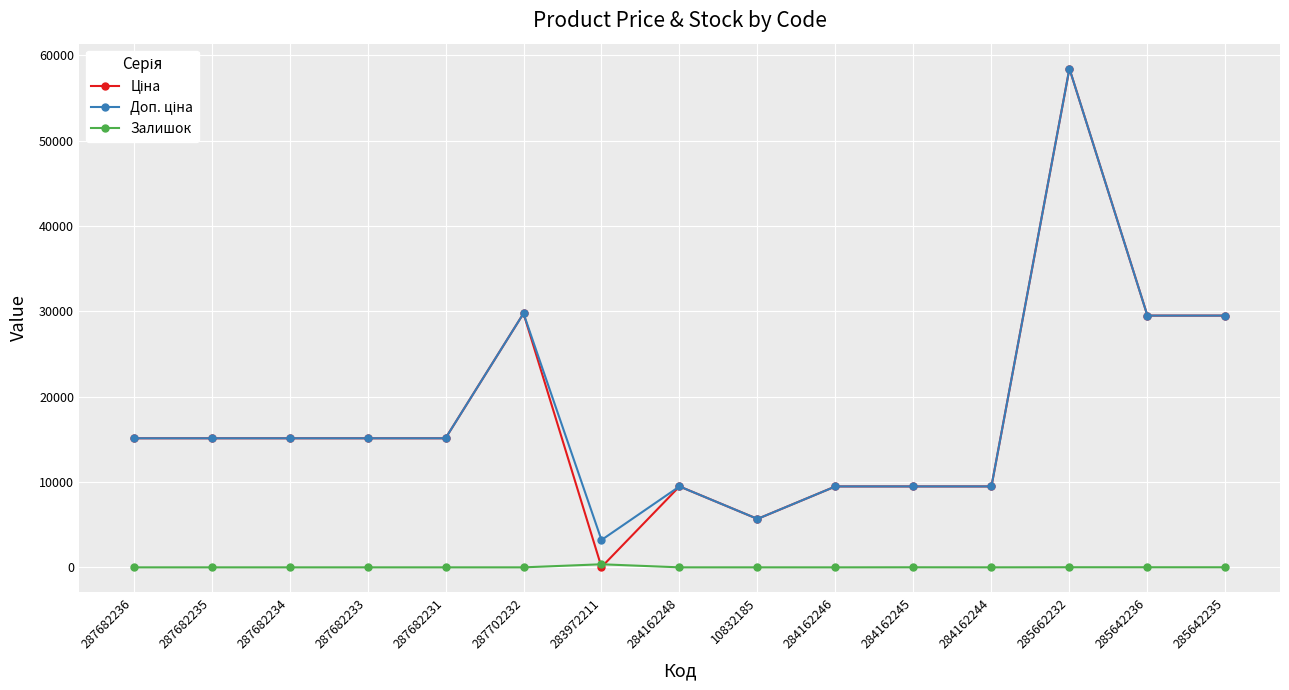

At which category is the sum across all series the highest?

285662232